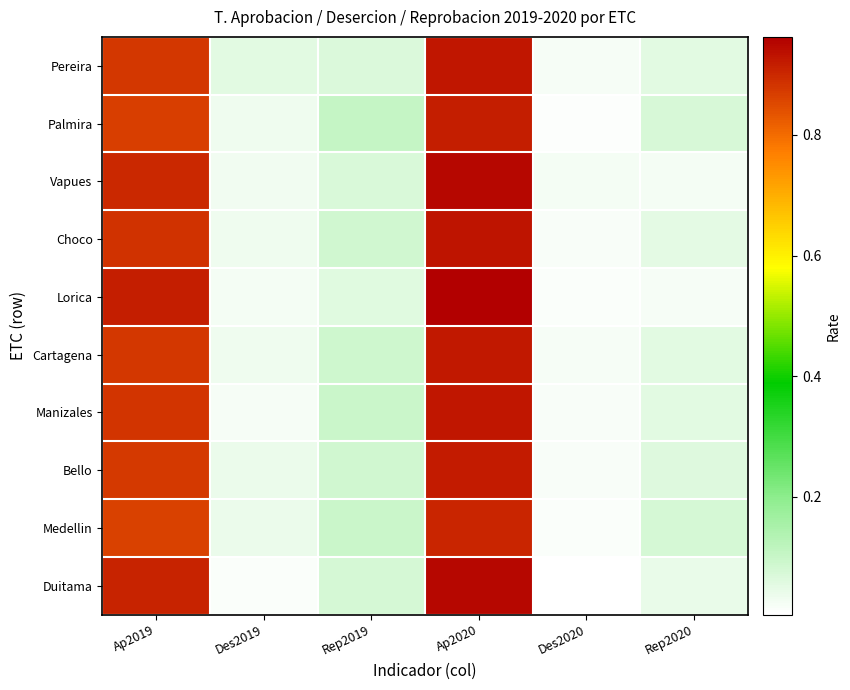

What is the spread (max minus min) of values at Ap2019?

0.1